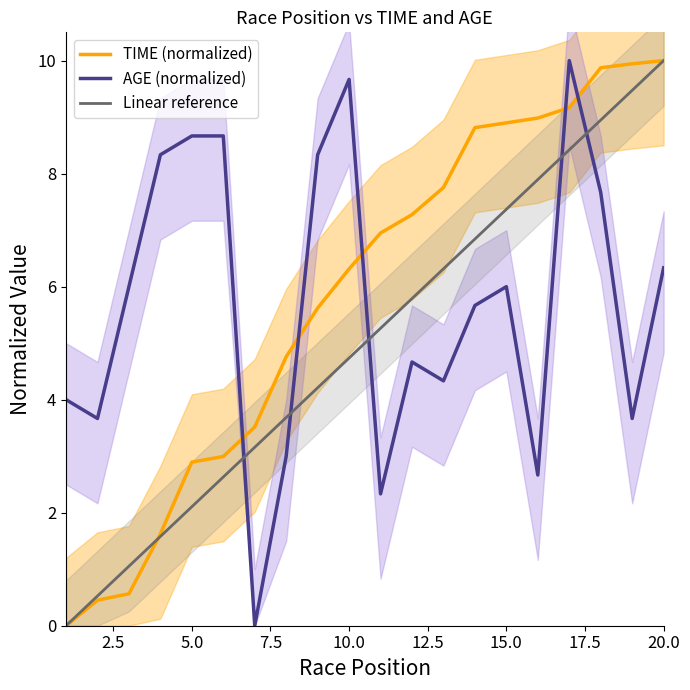

How many positive values does the Linear reference series have?

19